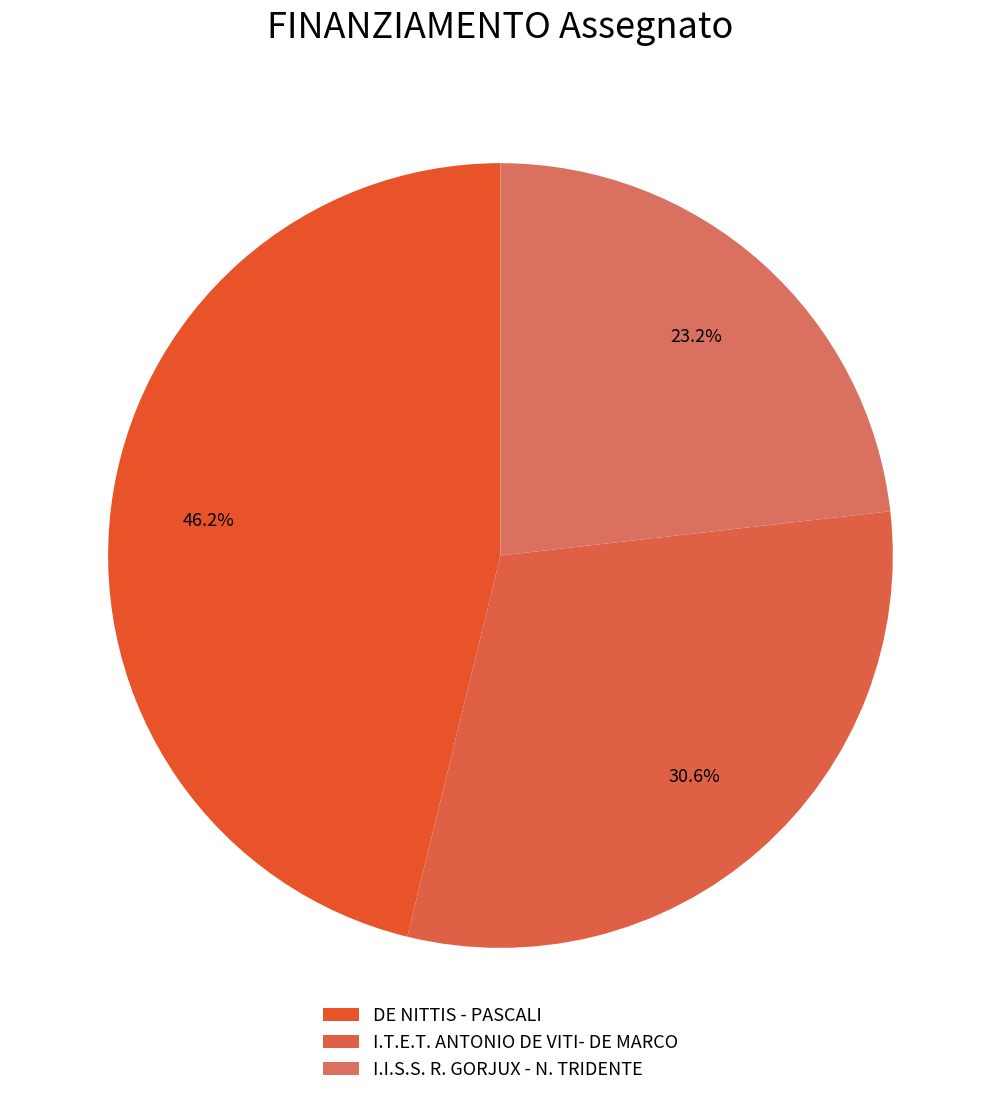

To the nearest percent, what is the difference between the largest and smallest slice percentages?

23%